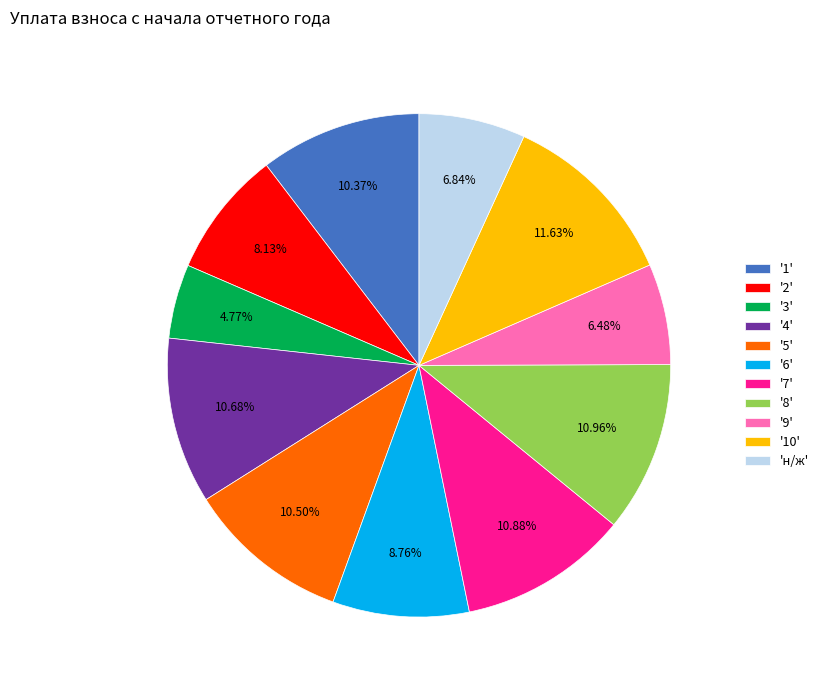

Between '4' and '6', which is larger?

'4'